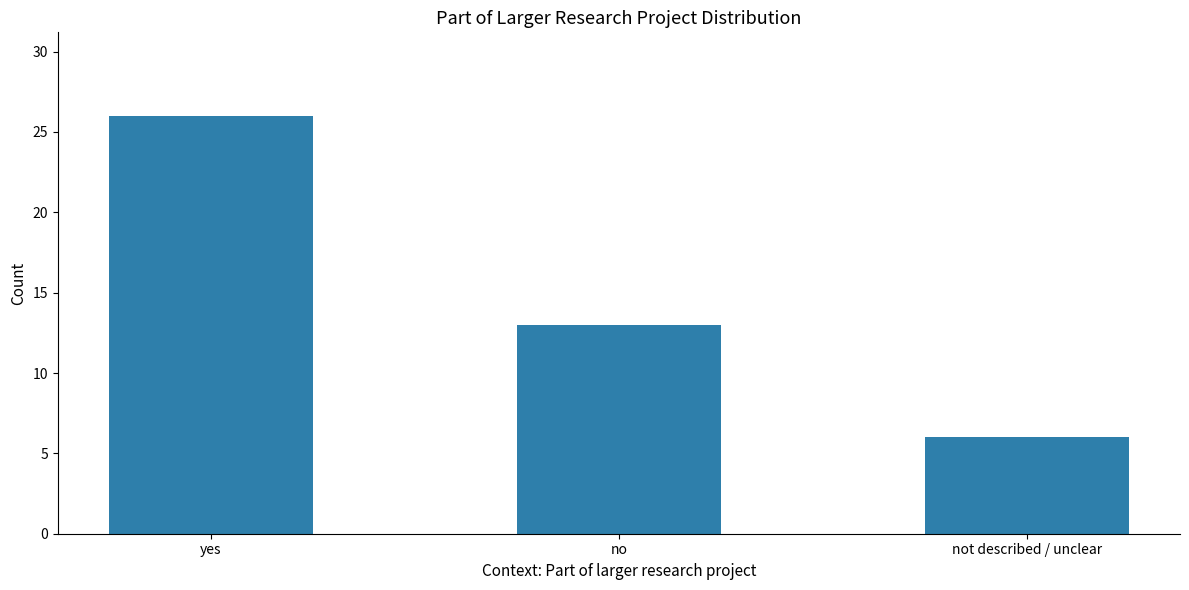

Where does the data first go above 13?

yes